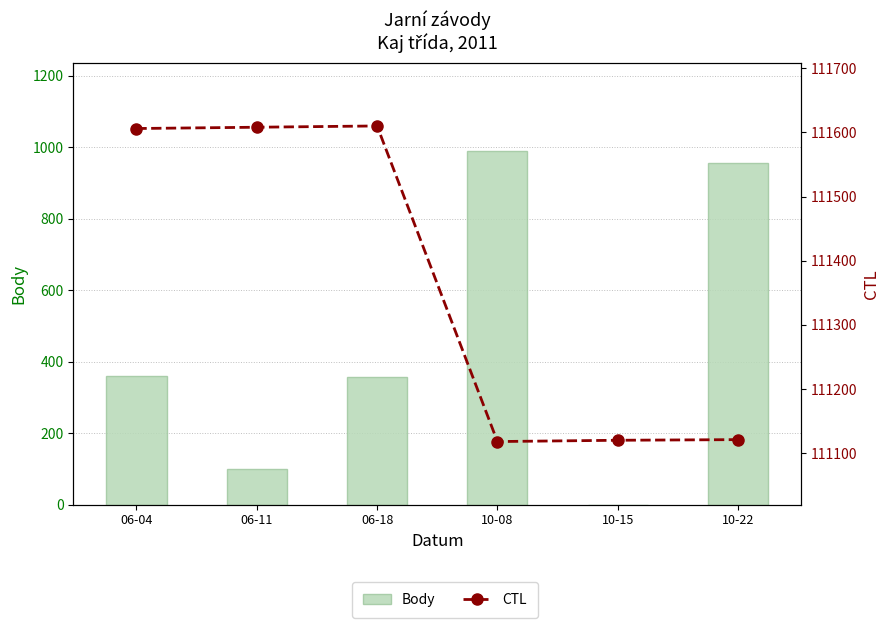

What are all the series names shown in the legend?

Body, CTL